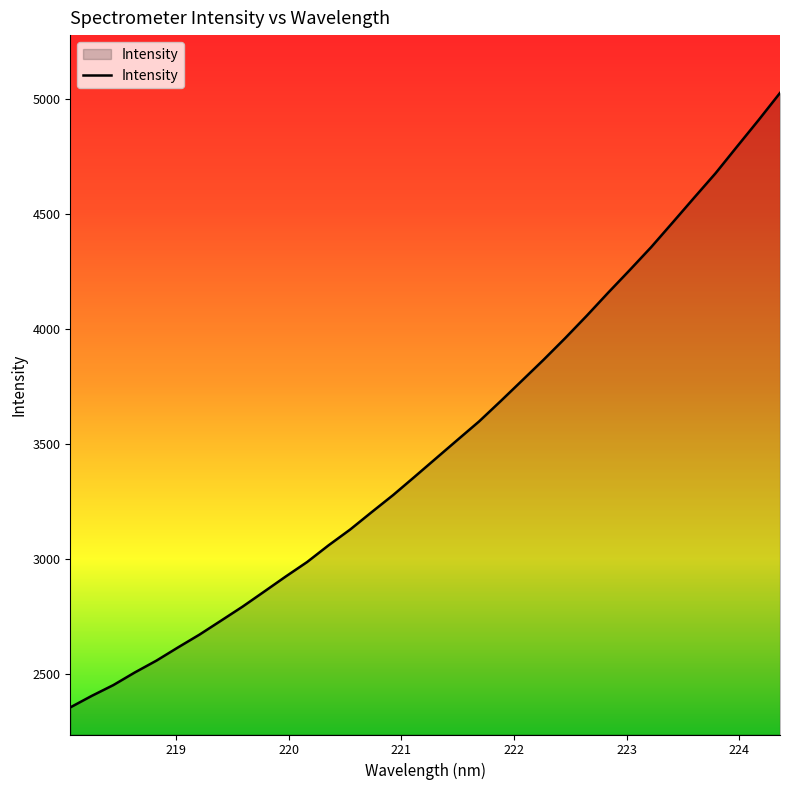

True or false: the data has more than 2 interior local peaks.

False